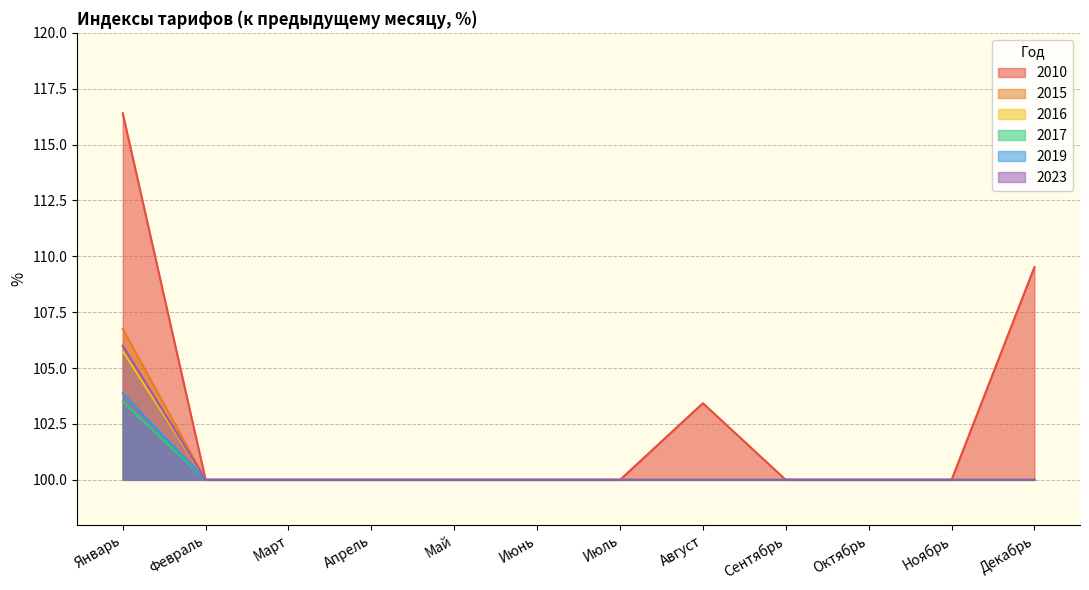

What is the highest value of the 2016 series?

105.8